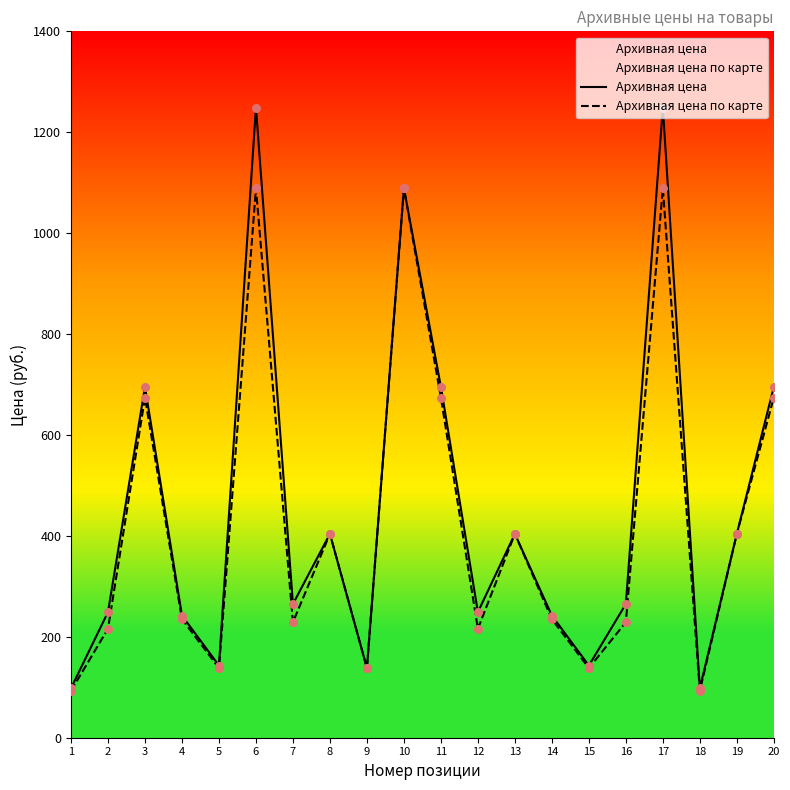

Which series reaches the minimum Y coordinate?

Архивная цена по карте